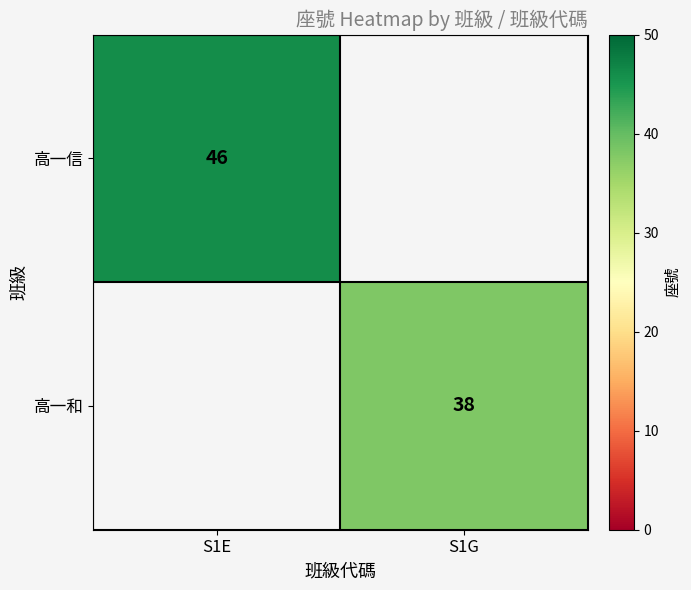

True or false: 高一和 has a value of 38 at S1G.

True